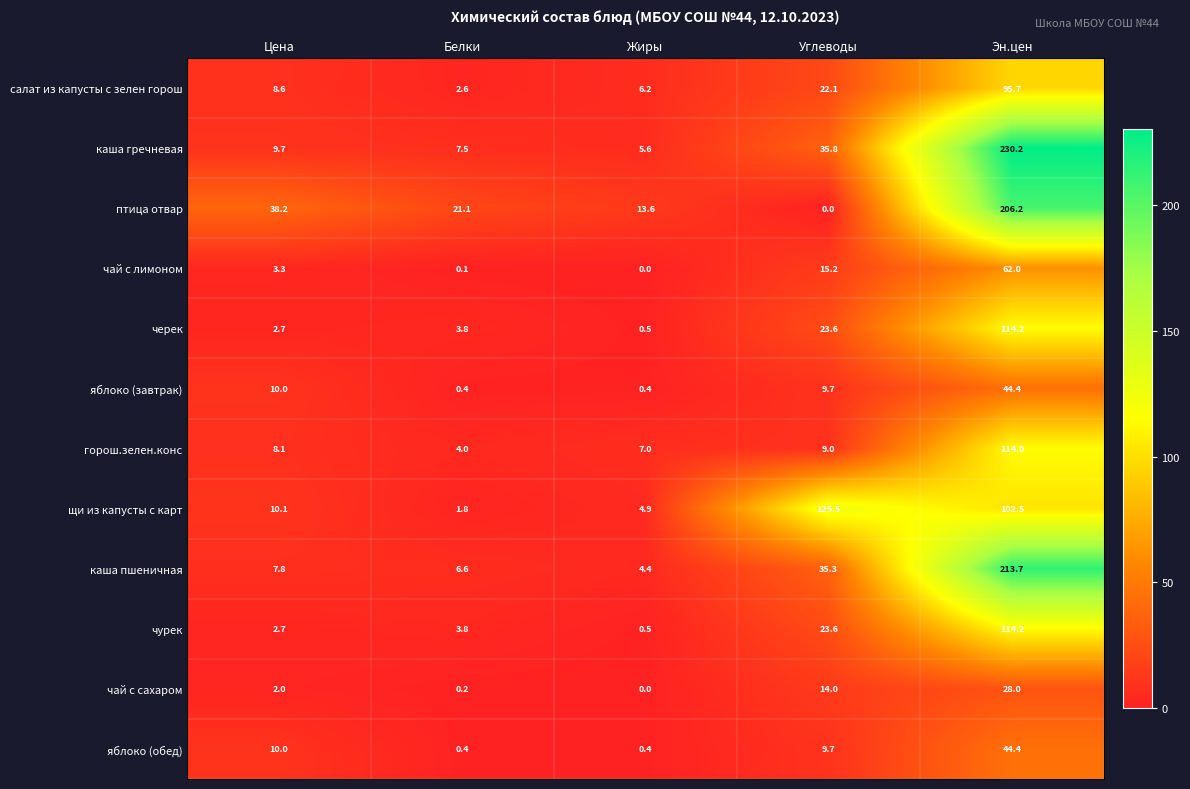

What is the maximum value for птица отвар?

206.2